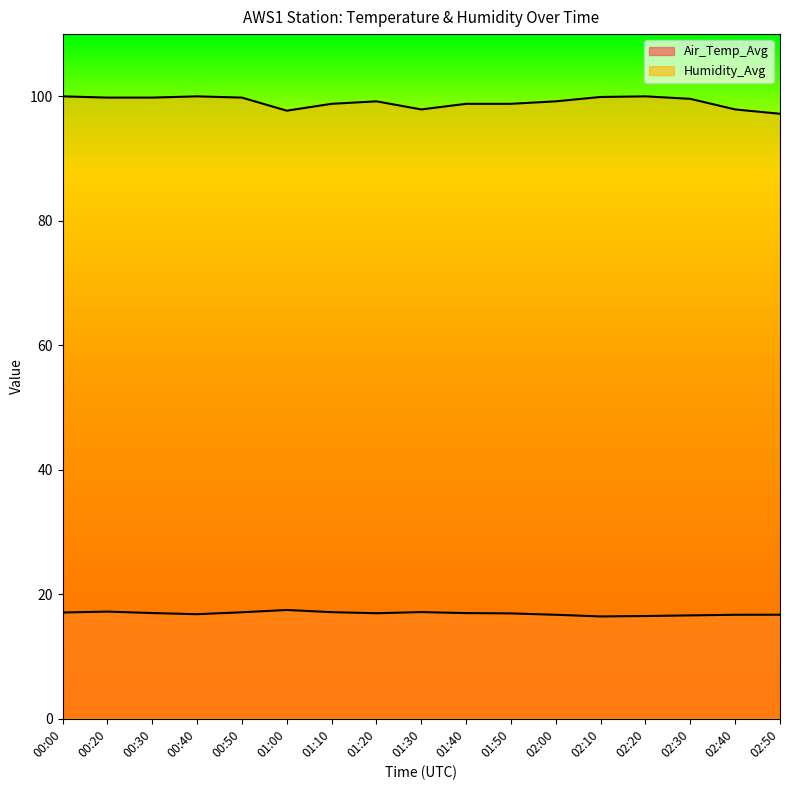

What position from the right is 00:30?

15